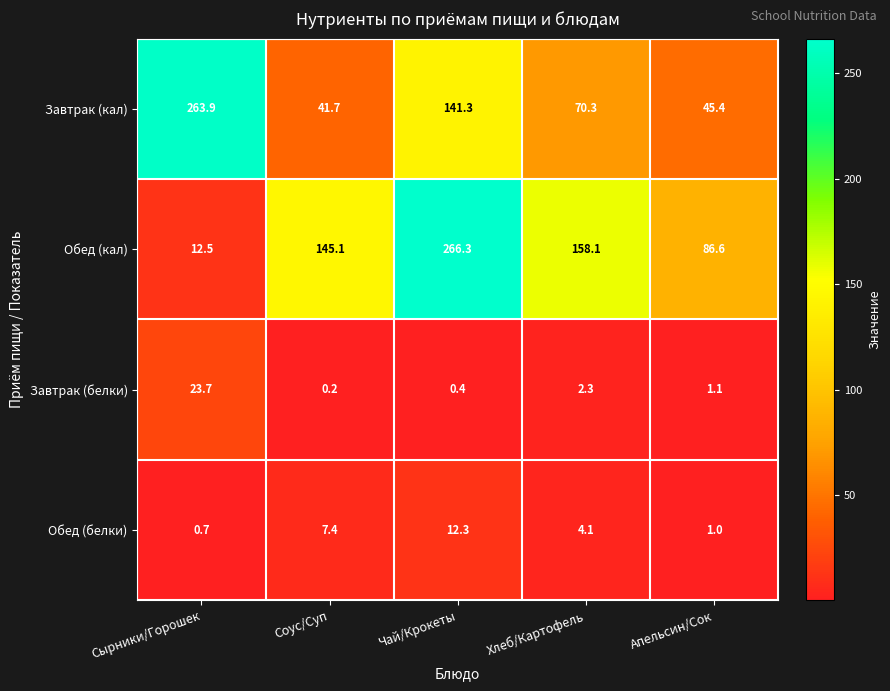

Reading left to right, extract all data points from this chart.

Завтрак (кал): Сырники/Горошек=263.9	Соус/Суп=41.7	Чай/Крокеты=141.3	Хлеб/Картофель=70.3	Апельсин/Сок=45.4
Обед (кал): Сырники/Горошек=12.5	Соус/Суп=145.1	Чай/Крокеты=266.3	Хлеб/Картофель=158.1	Апельсин/Сок=86.6
Завтрак (белки): Сырники/Горошек=23.7	Соус/Суп=0.2	Чай/Крокеты=0.4	Хлеб/Картофель=2.3	Апельсин/Сок=1.1
Обед (белки): Сырники/Горошек=0.7	Соус/Суп=7.4	Чай/Крокеты=12.3	Хлеб/Картофель=4.1	Апельсин/Сок=1.0